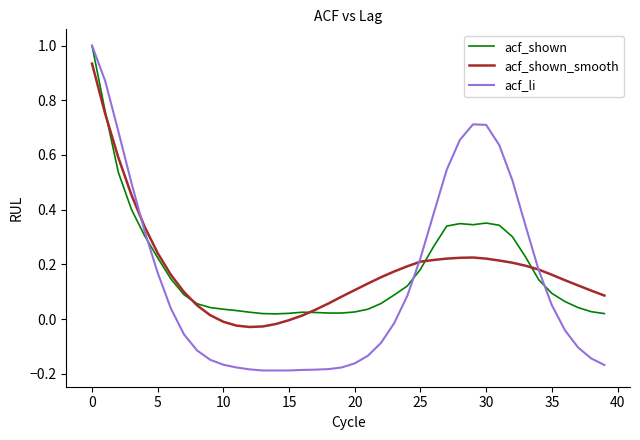

True or false: acf_li and acf_shown_smooth intersect in this chart.

True